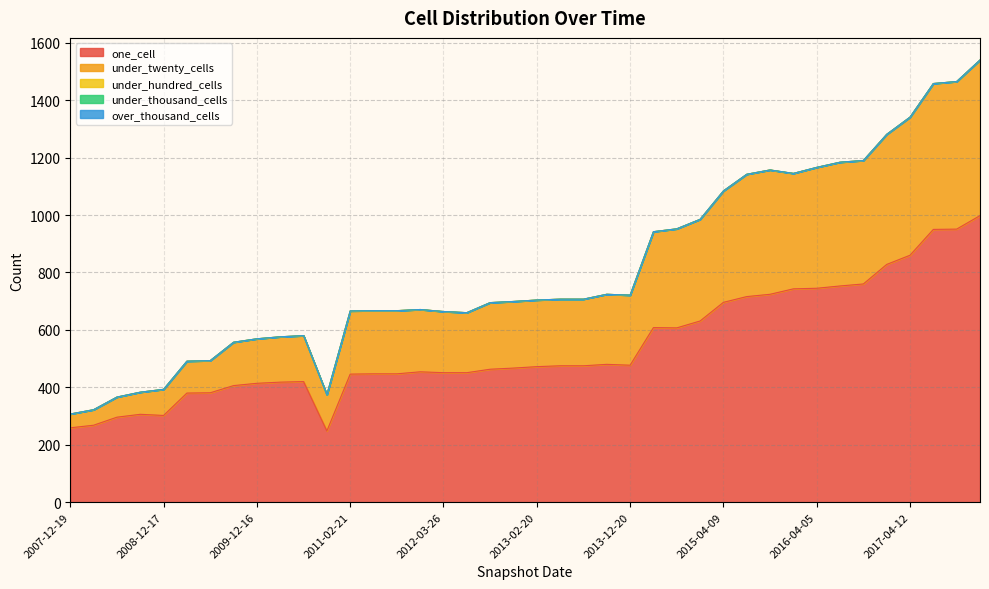

Reading left to right, list all the values displayed in this chart.

one_cell: 259	268	296	306	302	380	381	406	414	418	420	248	446	447	447	454	451	451	463	467	472	475	475	480	477	608	607	631	696	716	724	743	745	753	760	828	860	950	951	998
under_twenty_cells: 48	54	70	77	91	111	112	151	155	158	160	126	220	220	220	217	213	209	232	232	232	232	232	244	244	334	345	354	388	426	433	402	421	431	430	453	481	508	514	542
under_hundred_cells: 0	0	0	0	0	0	0	0	0	0	0	0	0	0	0	0	0	0	0	0	0	0	0	0	0	0	0	0	0	0	0	0	0	0	0	0	0	0	0	0
under_thousand_cells: 0	0	0	0	0	0	0	0	0	0	0	0	0	0	0	0	0	0	0	0	0	0	0	0	0	0	0	0	0	0	0	0	0	0	0	0	0	0	0	0
over_thousand_cells: 0	0	0	0	0	0	0	0	0	0	0	0	0	0	0	0	0	0	0	0	0	0	0	0	0	0	0	0	0	0	0	0	0	0	0	0	0	0	0	0